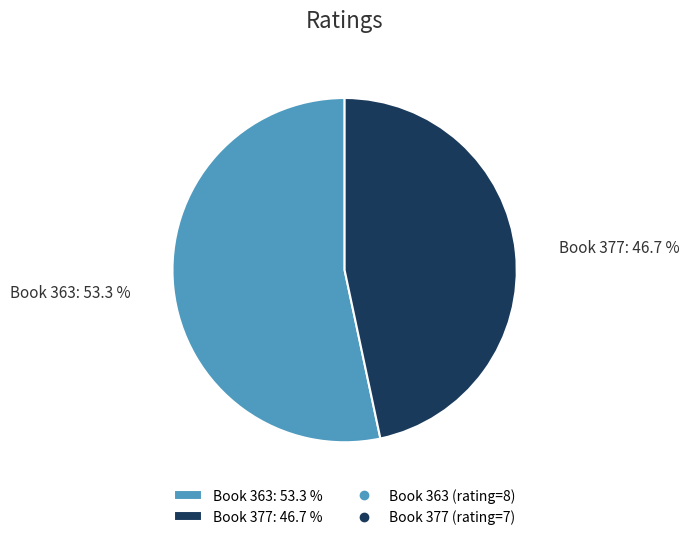

Rank the categories by value from highest to lowest.

Book 363: 53.3 %, Book 377: 46.7 %